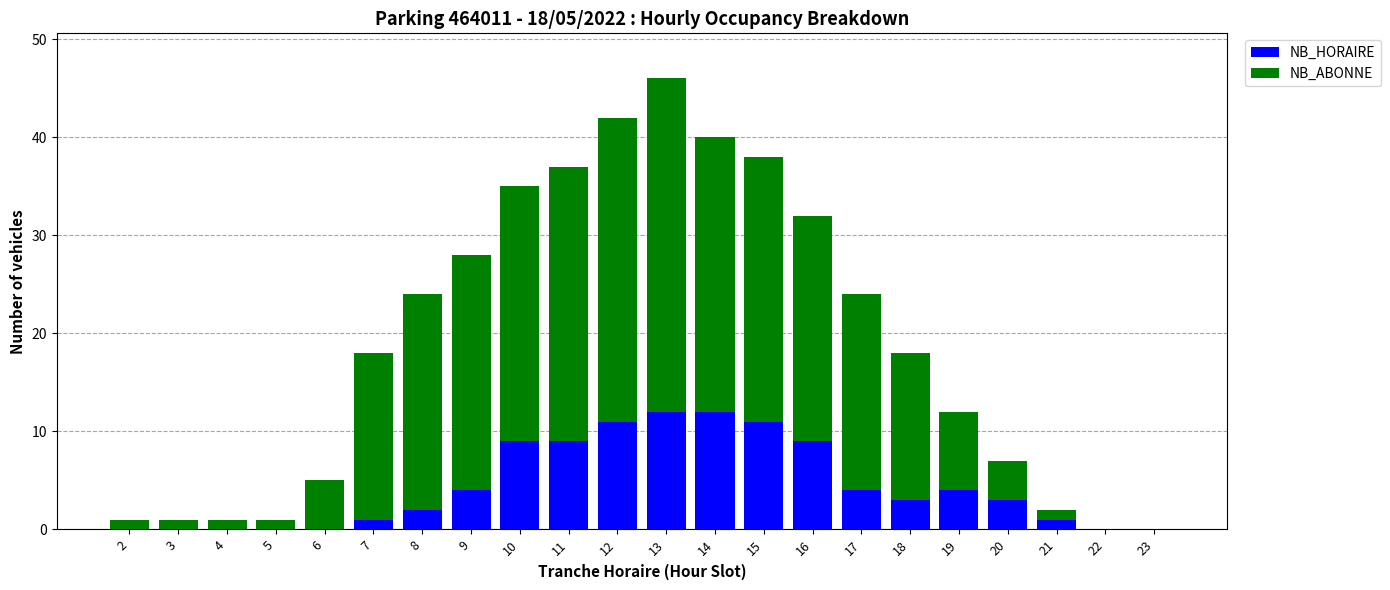

At which category is the sum across all series the highest?

13